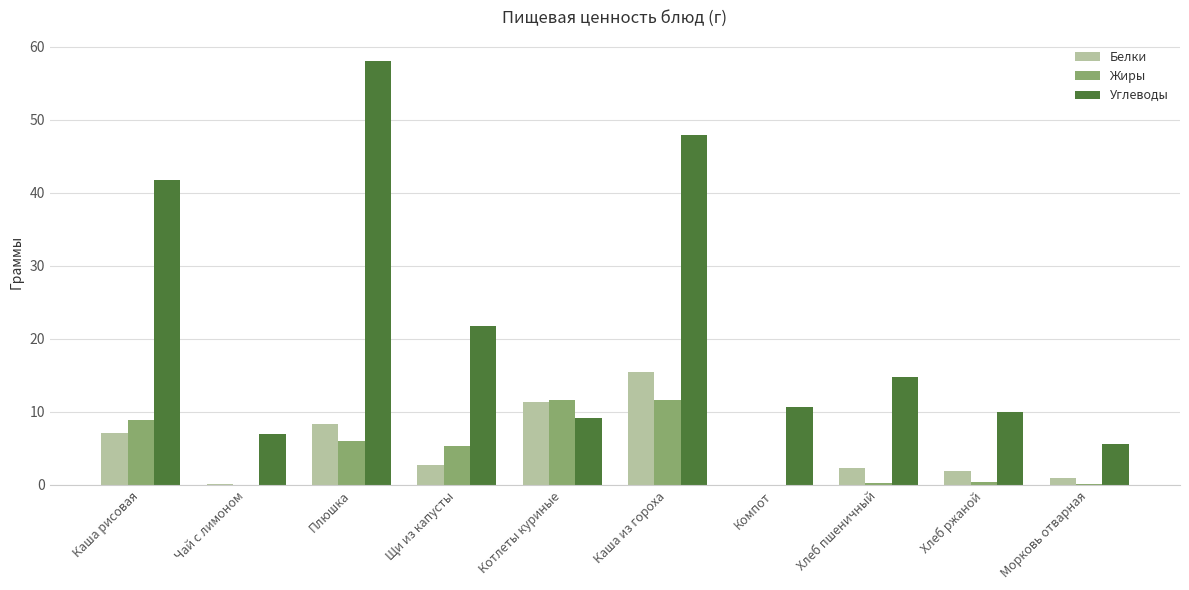

Is it true that Жиры equals 8.9 at Каша рисовая?

True